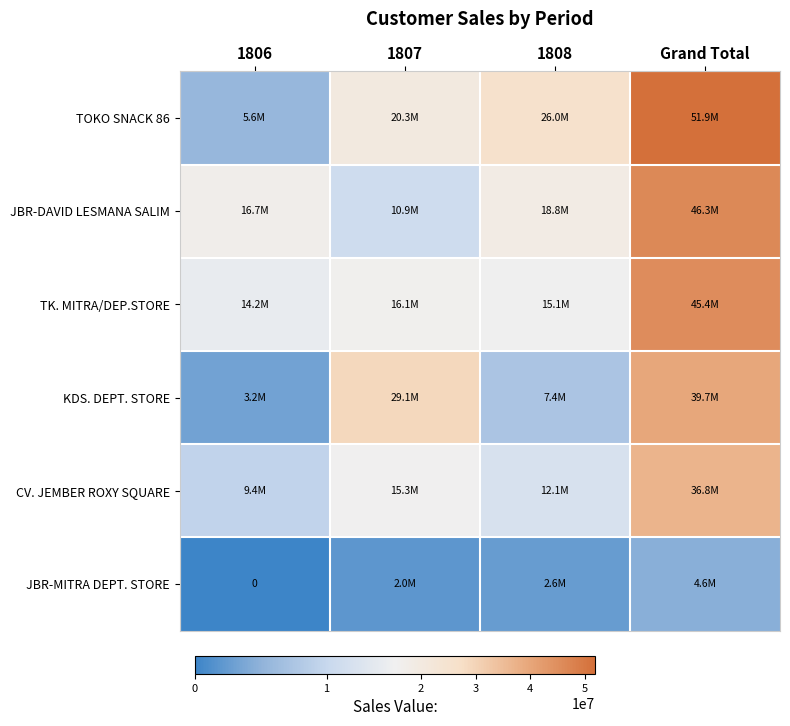

At which category is the sum across all series the highest?

Grand Total